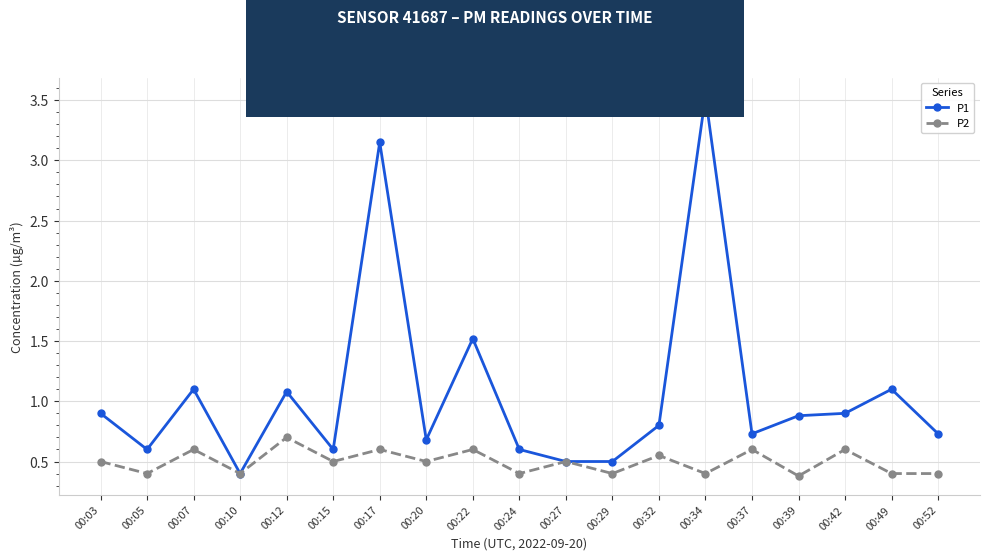

What is the minimum value shown in the chart?

0.4